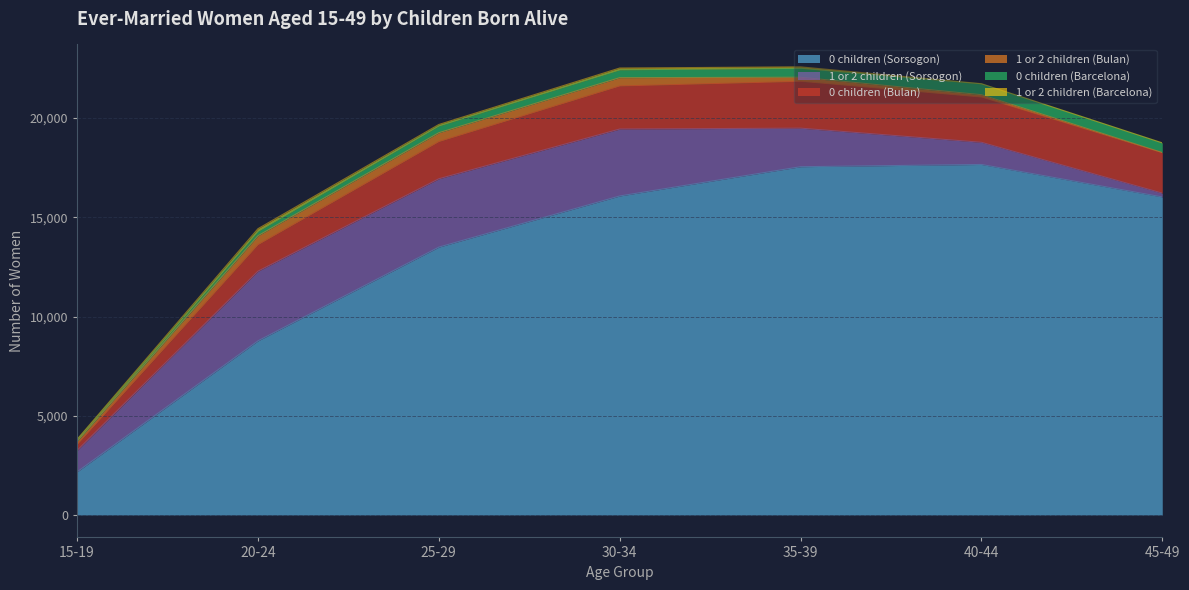

Reading left to right, extract all data points from this chart.

0 children (Sorsogon): 15-19=2175	20-24=8775	25-29=13498	30-34=16075	35-39=17549	40-44=17662	45-49=16025
1 or 2 children (Sorsogon): 15-19=1081	20-24=3511	25-29=3444	30-34=3373	35-39=1943	40-44=1117	45-49=193
0 children (Bulan): 15-19=302	20-24=1337	25-29=1873	30-34=2169	35-39=2356	40-44=2273	45-49=2031
1 or 2 children (Bulan): 15-19=155	20-24=448	25-29=448	30-34=419	35-39=209	40-44=127	45-49=14
0 children (Barcelona): 15-19=65	20-24=227	25-29=343	30-34=396	35-39=447	40-44=544	45-49=479
1 or 2 children (Barcelona): 15-19=37	20-24=128	25-29=71	30-34=90	35-39=77	40-44=10	45-49=11